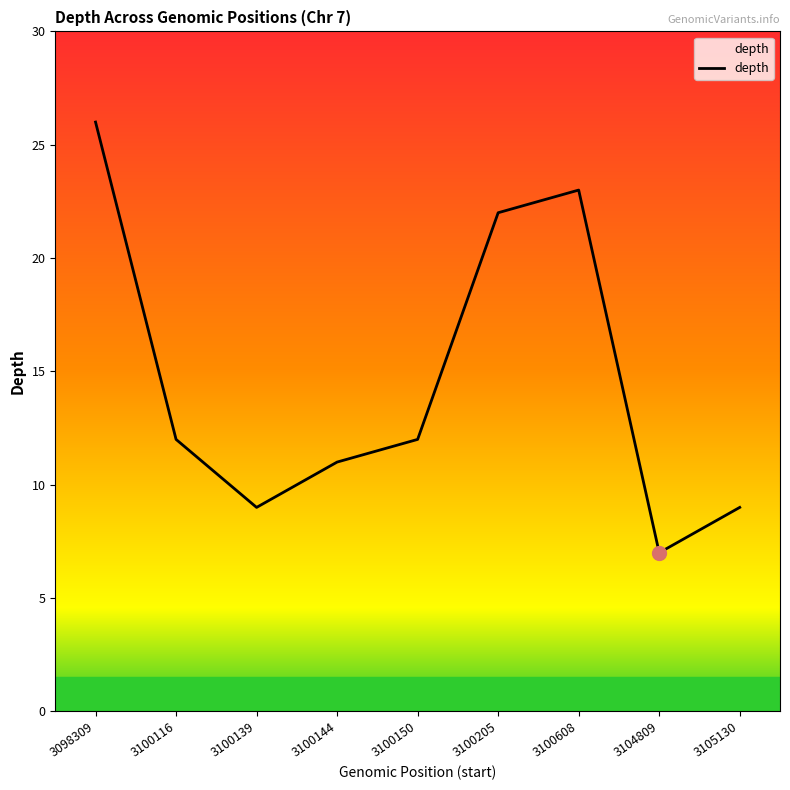

Reading left to right, transcribe all the data shown in this chart.

3098309=26	3100116=12	3100139=9	3100144=11	3100150=12	3100205=22	3100608=23	3104809=7	3105130=9